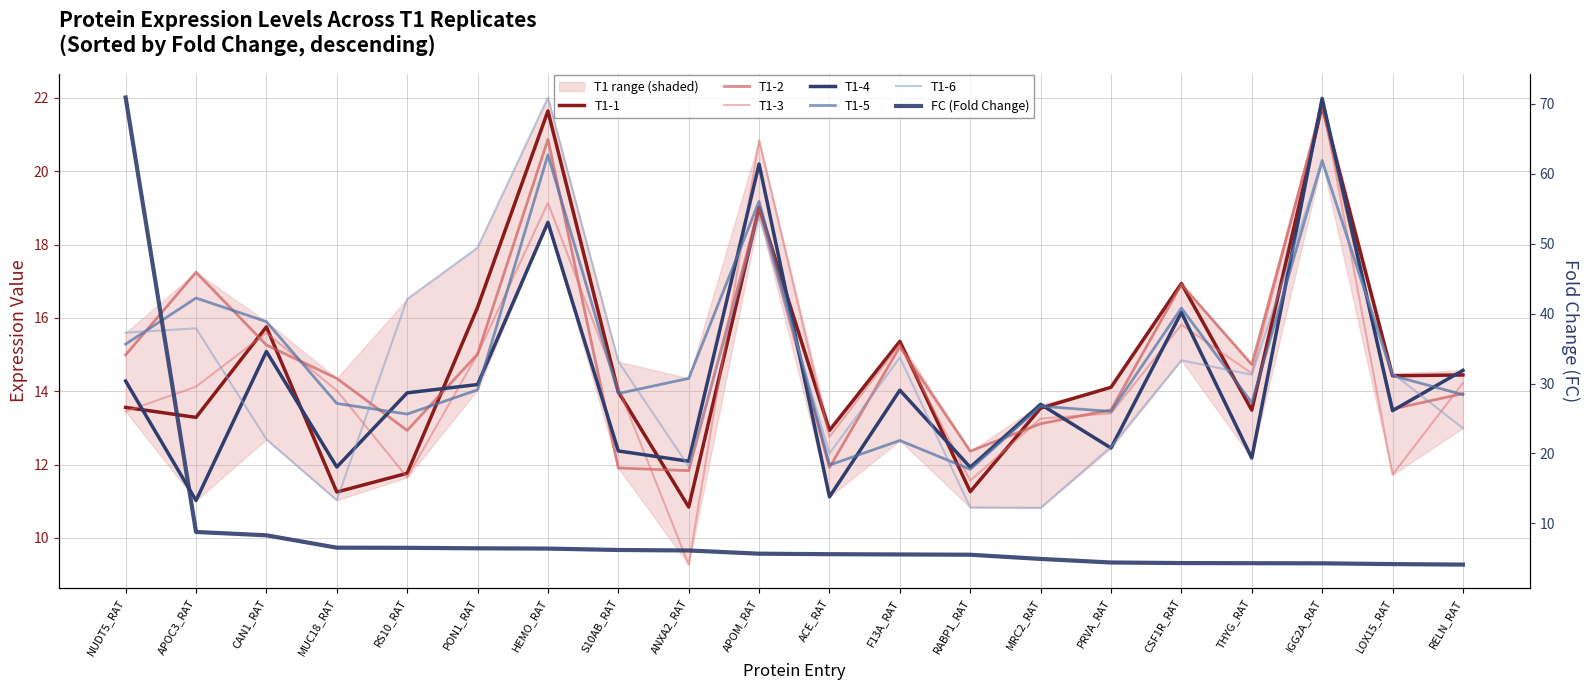

What is the value of the T1-2 point at the 17th from the left?

14.7